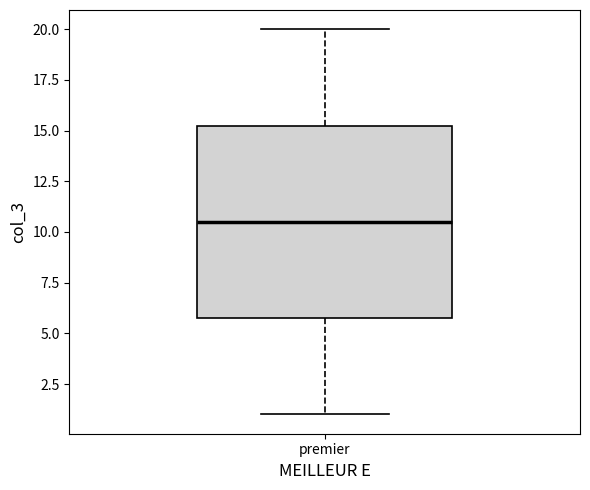

Where does the lower whisker of the box for premier end on the y-axis? The values are not printed on the chart, so give them approximately, as read against the axis.

1.0